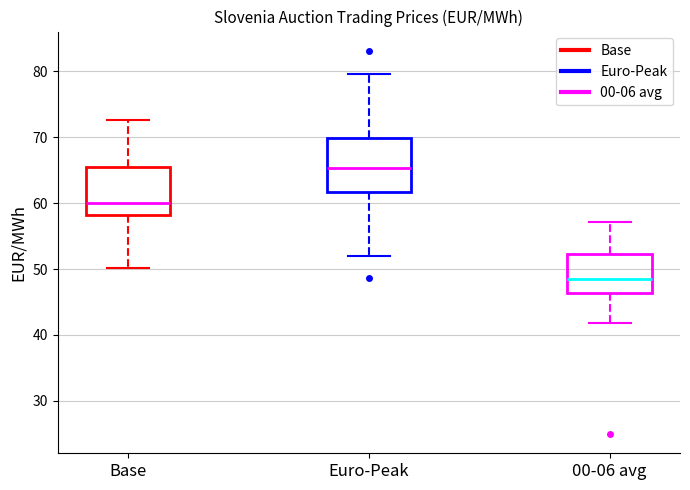

Reading left to right, read every box against the y-axis: the position of its median line, the range the box covers, and the ends of its whiskers. The values are not printed on the chart, so give them approximately, as read against the axis.

Base: median 60, box 58 to 65, whiskers 50 to 73
Euro-Peak: median 65, box 62 to 70, whiskers 52 to 80
00-06 avg: median 49, box 46 to 52, whiskers 42 to 57